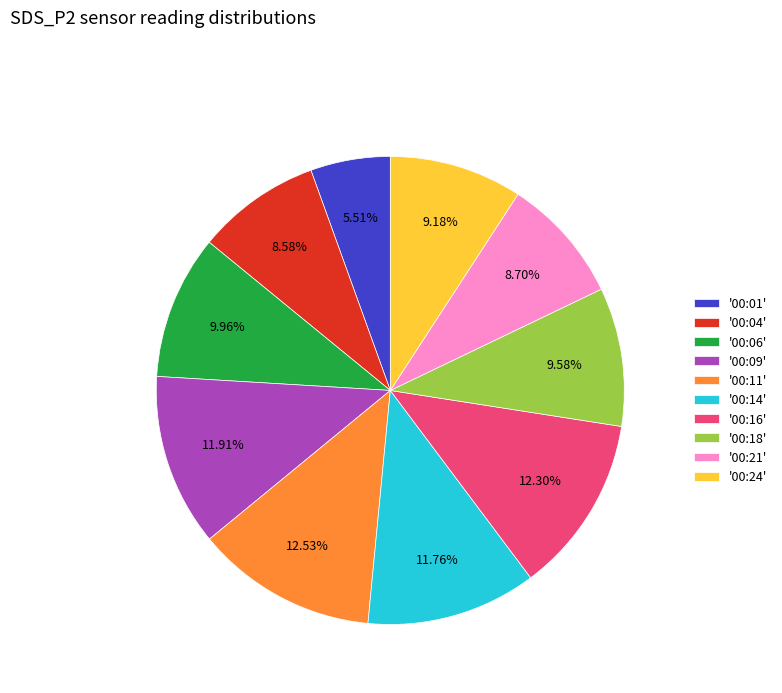

How many segments does this pie chart have?

10